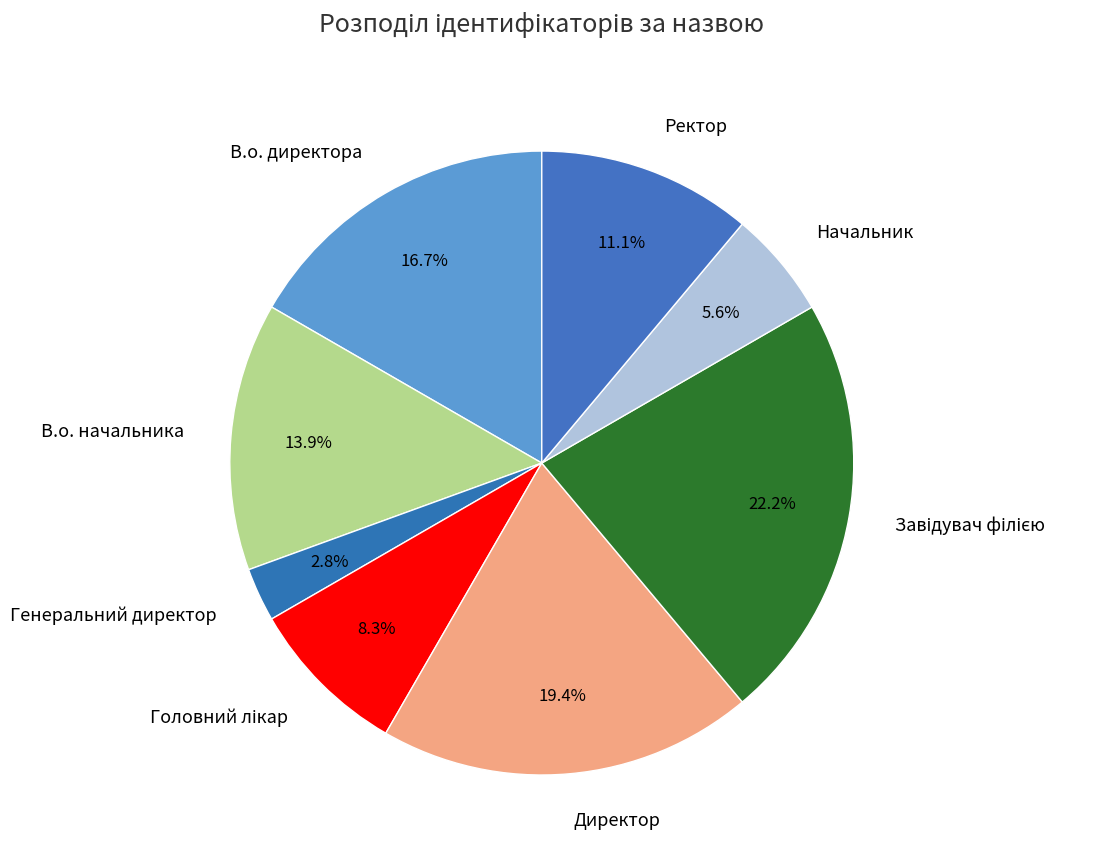

How many segments does this pie chart have?

8